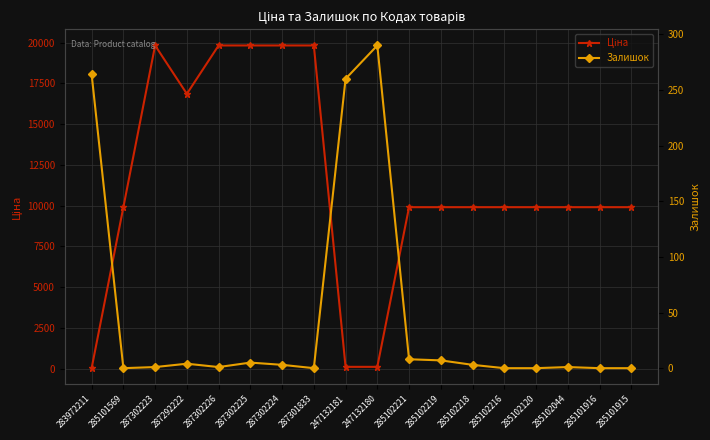

What is the value of the Залишок point at the 9th from the left?

260.0